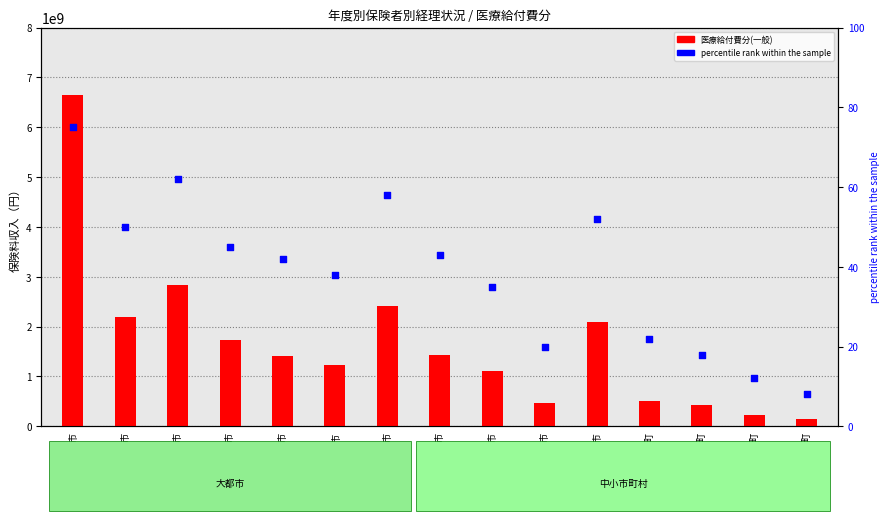

At how many categories does at least one series exceed 698429742?

10